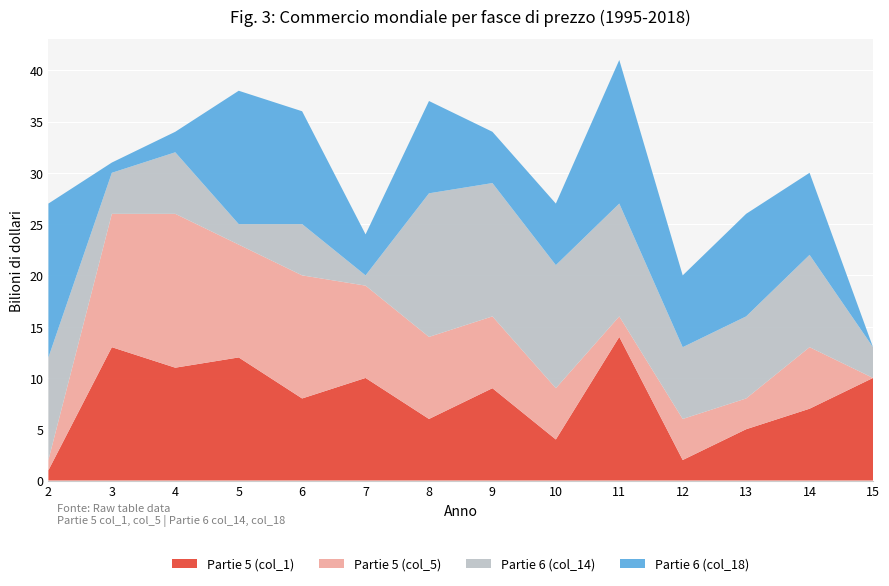

Reading right to left, transcribe all the data shown in this chart.

Partie 5 (col_1): 10	7	5	2	14	4	9	6	10	8	12	11	13	1
Partie 5 (col_5): 0	6	3	4	2	5	7	8	9	12	11	15	13	1
Partie 6 (col_14): 3	9	8	7	11	12	13	14	1	5	2	6	4	10
Partie 6 (col_18): 0	8	10	7	14	6	5	9	4	11	13	2	1	15